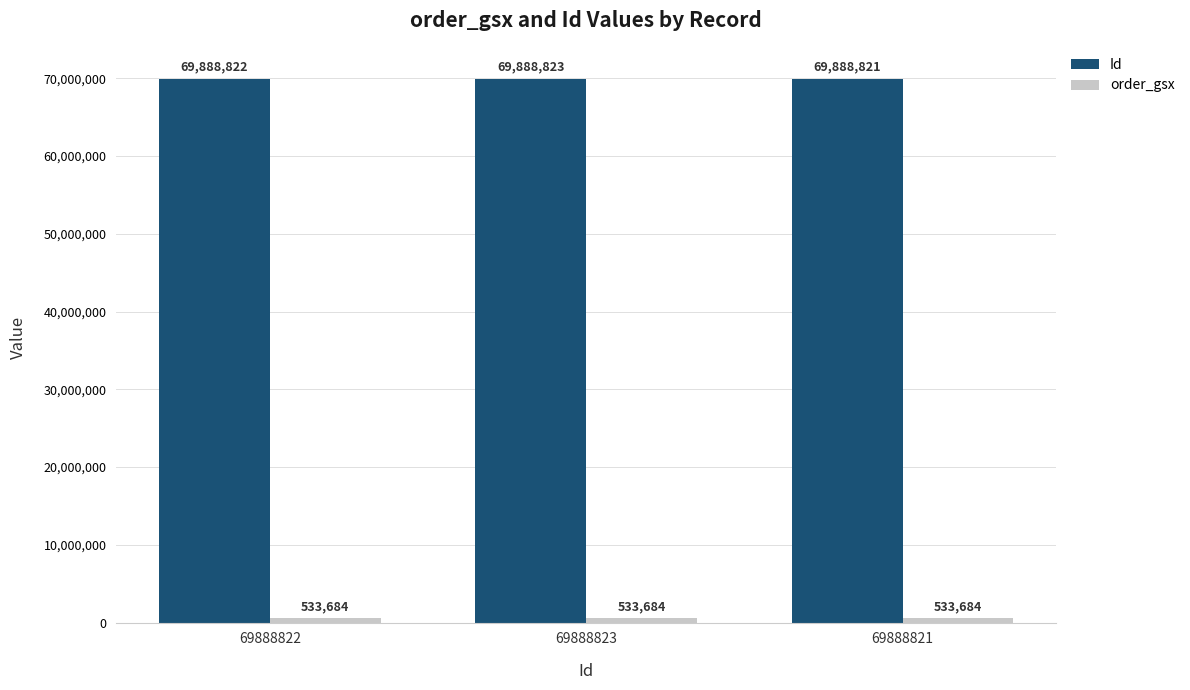

Read the Id value at 69888822.

69888822